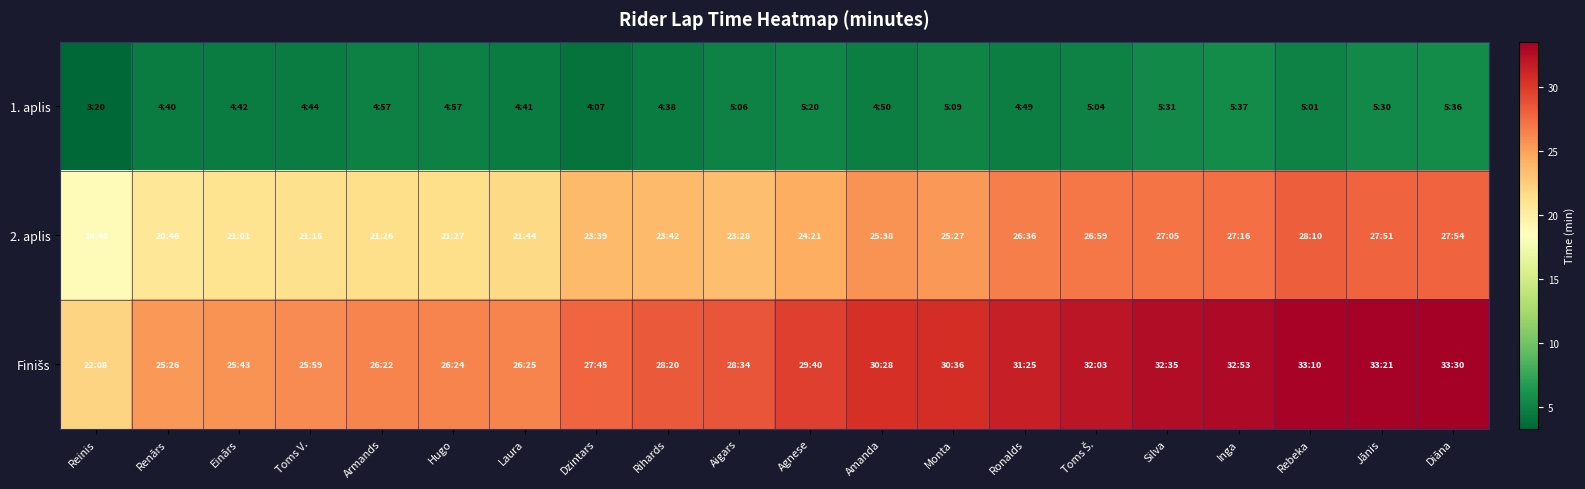

At Rihards, list the series in order from smallest to largest.

1. aplis, 2. aplis, Finišs